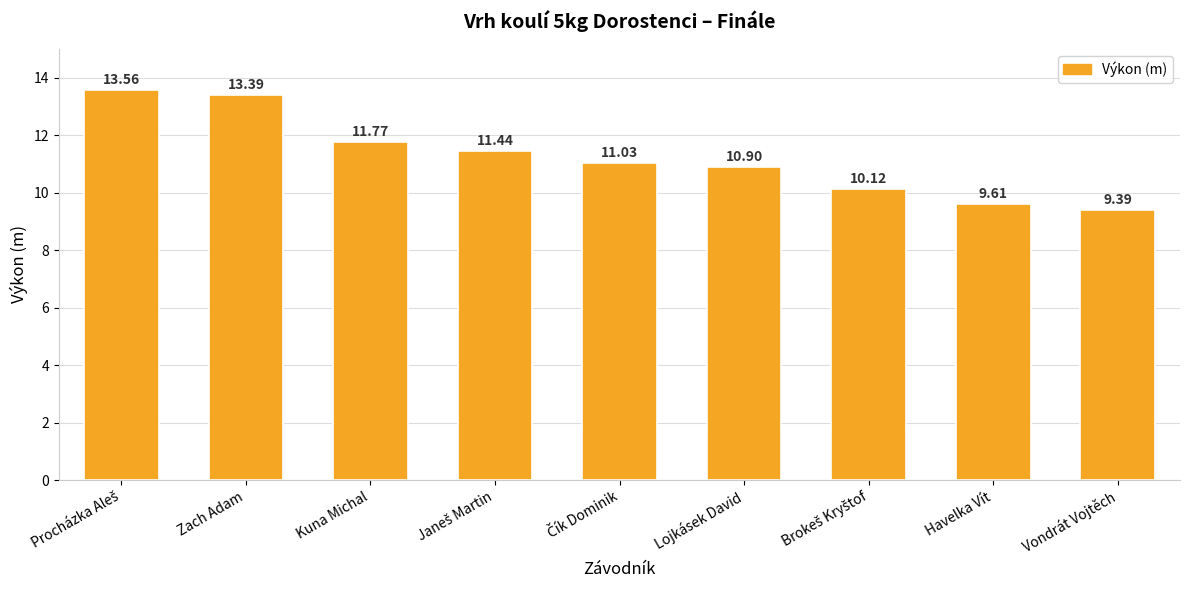

What is the minimum value shown in the chart?

9.4